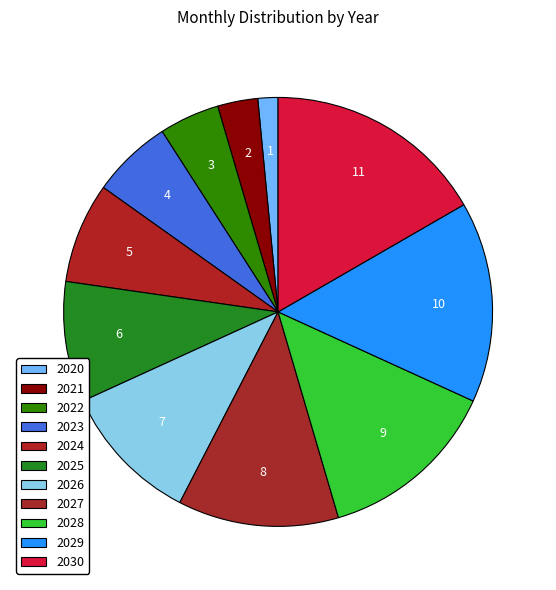

Count the number of slices in the pie.

11